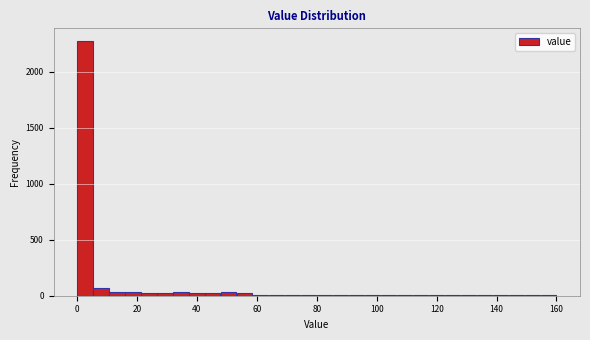

Around what value on the x-axis is the tallest bar? Give the approximate position of its centre, as read against the axis.

2